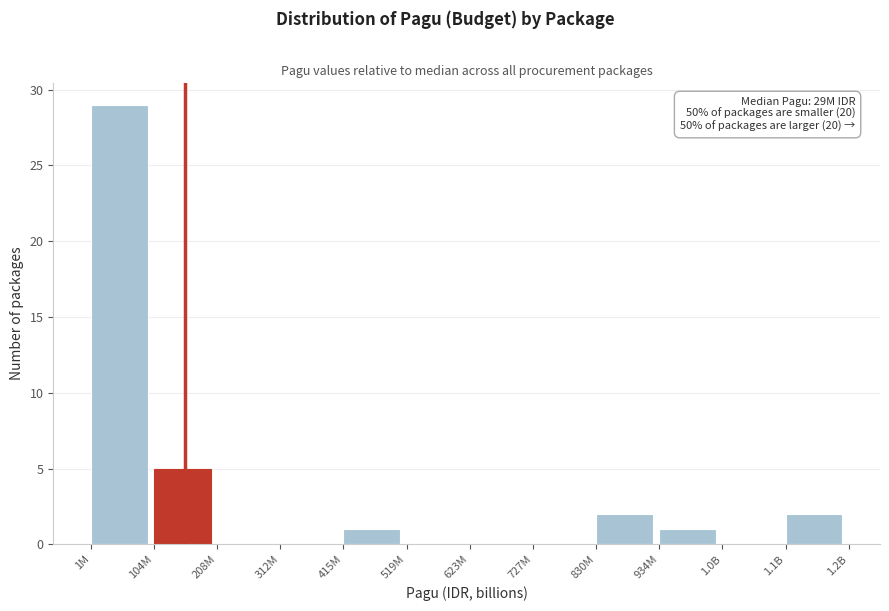

Reading right to left, extract all data points from this chart.

1.1B=2	1.0B=0	934M=1	830M=2	727M=0	623M=0	519M=0	415M=1	312M=0	208M=0	104M=5	1M=29